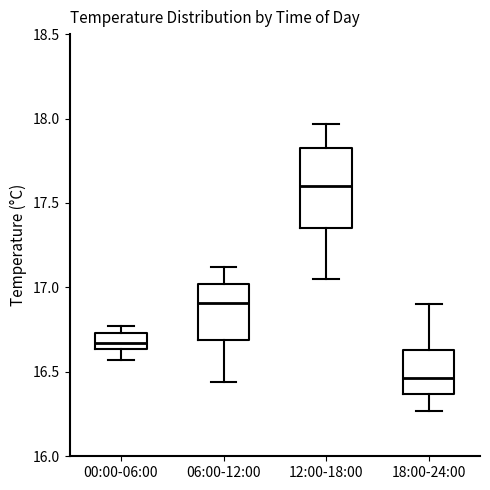

Reading left to right, read every box against the y-axis: the position of its median line, the range the box covers, and the ends of its whiskers. The values are not printed on the chart, so give them approximately, as read against the axis.

00:00-06:00: median 16.65 (inside the box), box 16.65 to 16.75, whiskers 16.55 to 16.75 (just above the box's upper edge)
06:00-12:00: median 16.90, box 16.70 to 17.00, whiskers 16.45 to 17.10
12:00-18:00: median 17.60, box 17.35 to 17.85, whiskers 17.05 to 17.95
18:00-24:00: median 16.45, box 16.35 to 16.65, whiskers 16.25 to 16.90